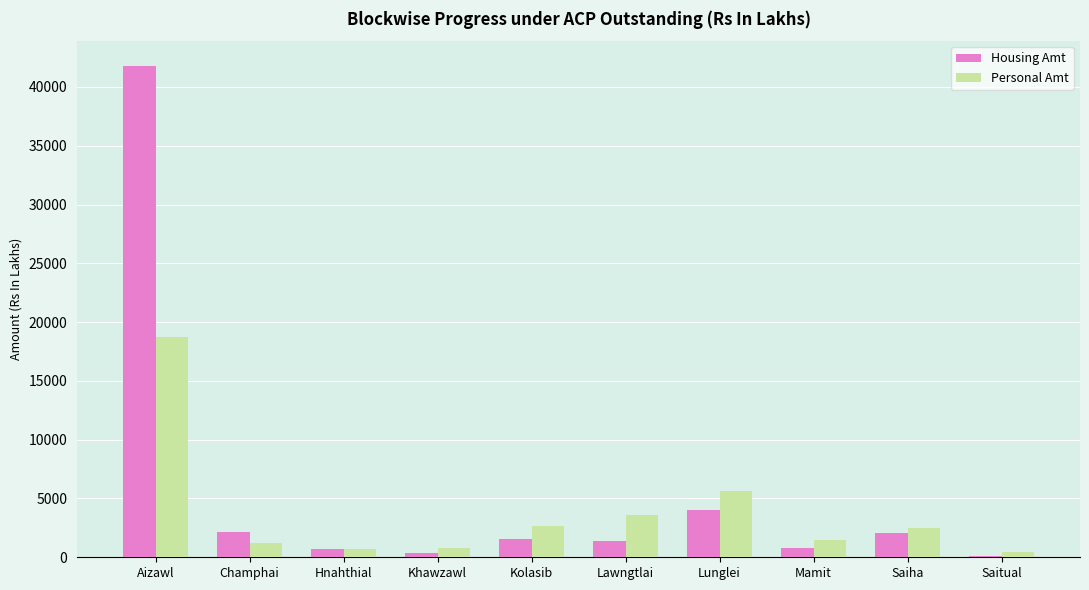

Between Lunglei and Saitual, which series saw the biggest shift?

Personal Amt